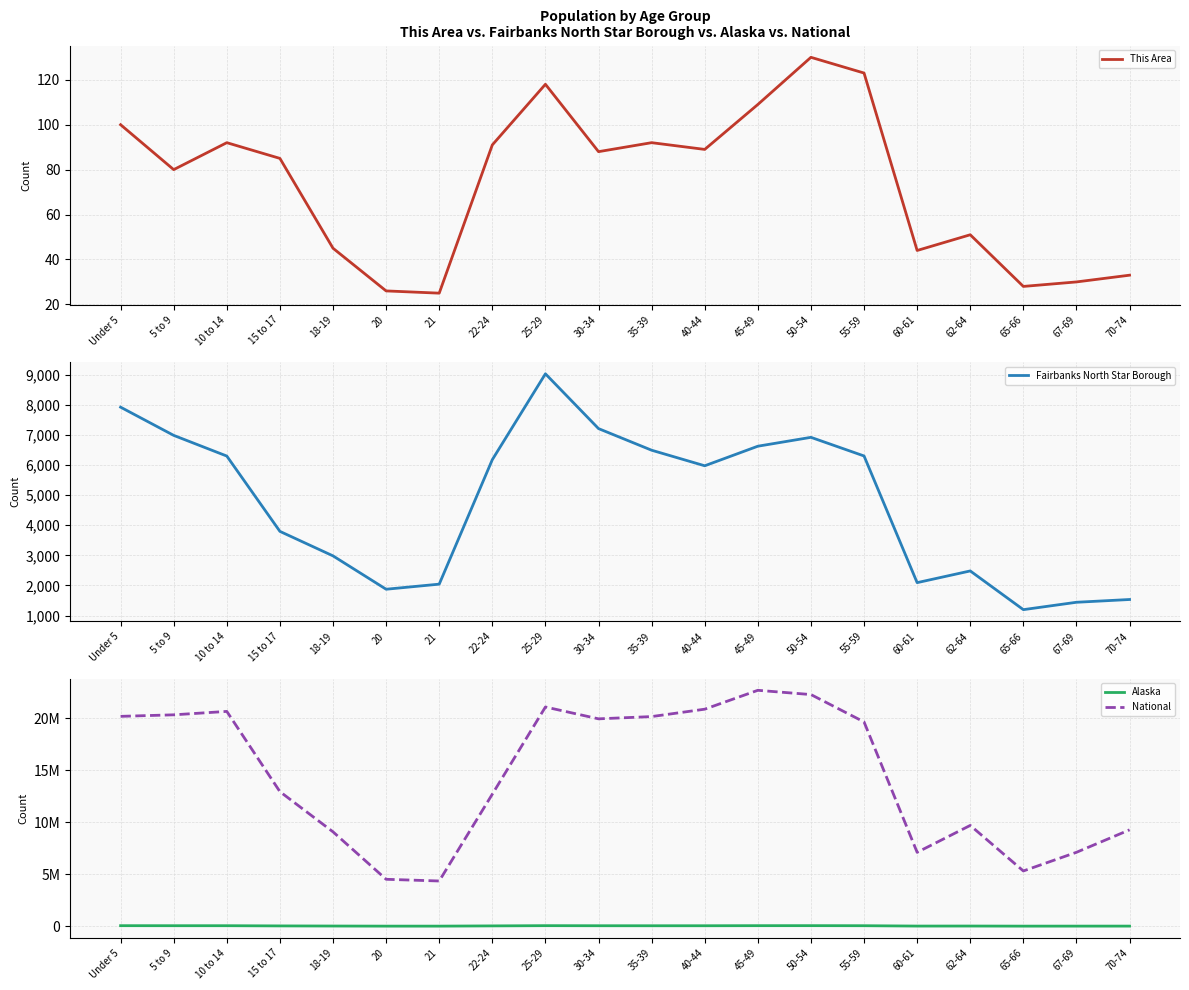

At which category is the sum across all series the highest?

45-49